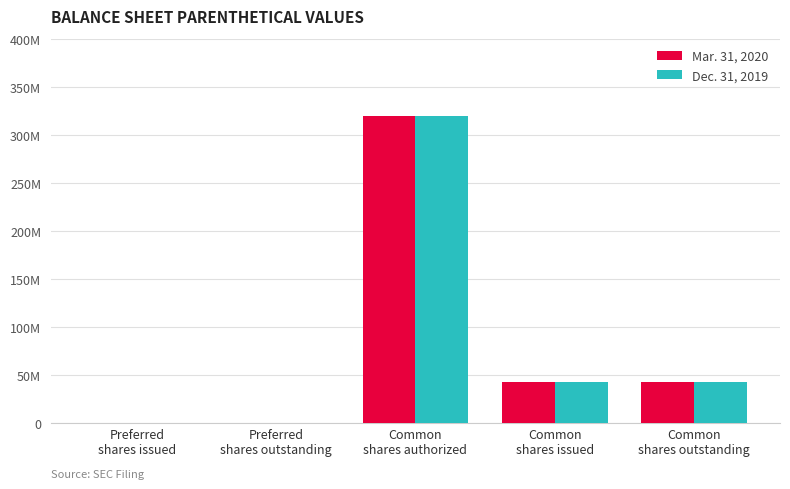

Where is Dec. 31, 2019 nearest to the value 160000000?

Common
shares issued